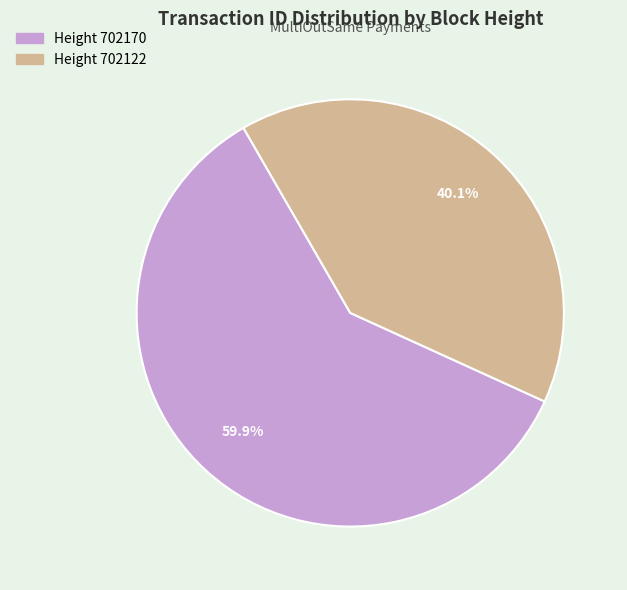

Is there a majority slice in this chart?

Yes